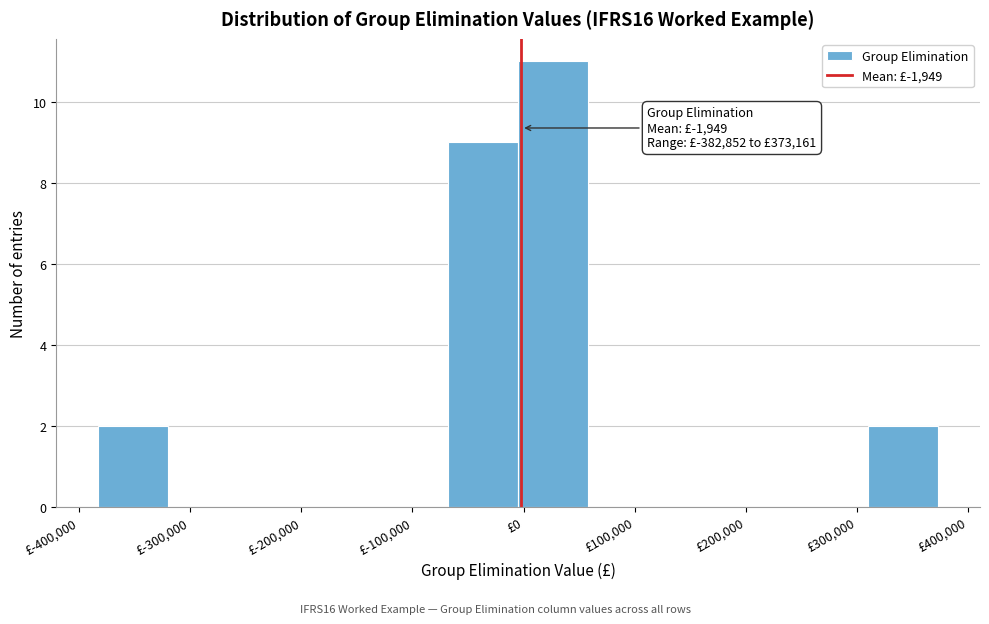

Which range on the x-axis has the tallest bar?

0 to 60000